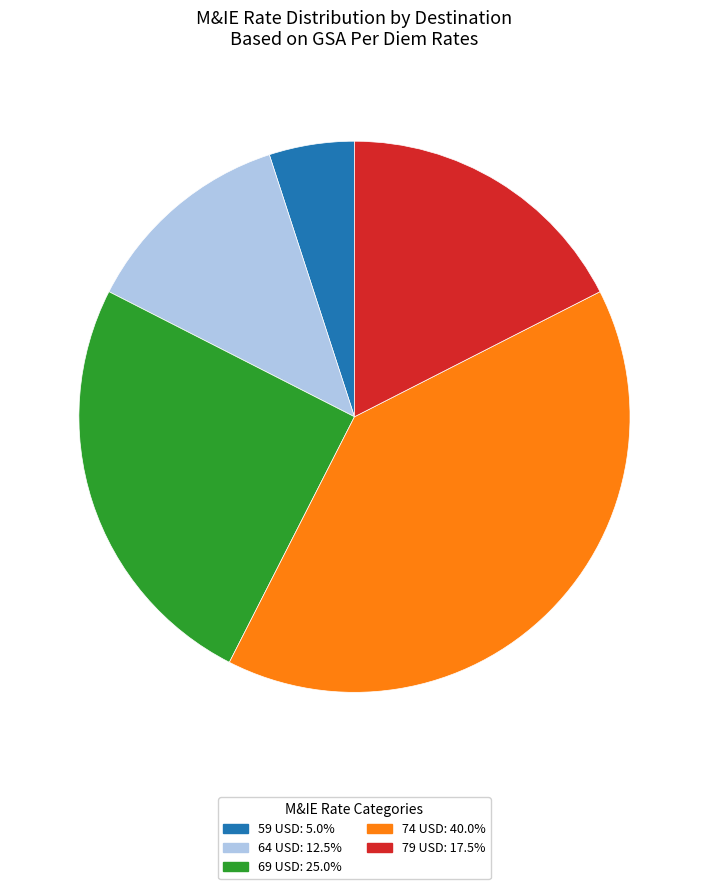

Combined, do 69 USD: 25.0% and 64 USD: 12.5% account for over 50%?

No